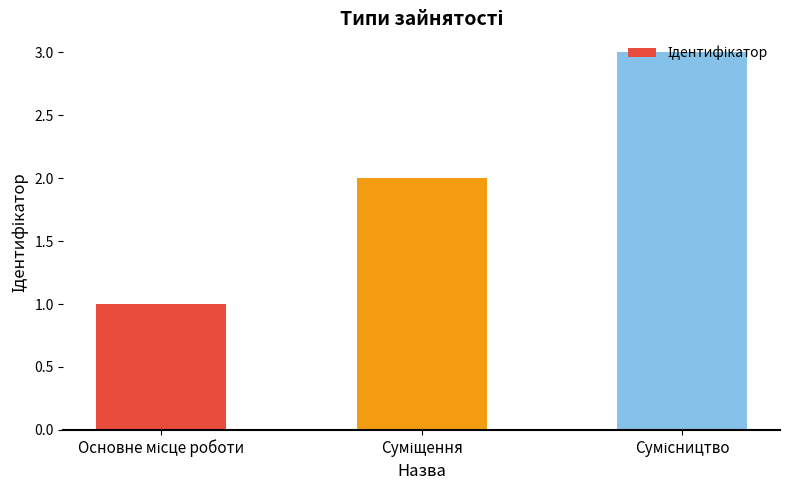

How many values are between 1 and 3?

3